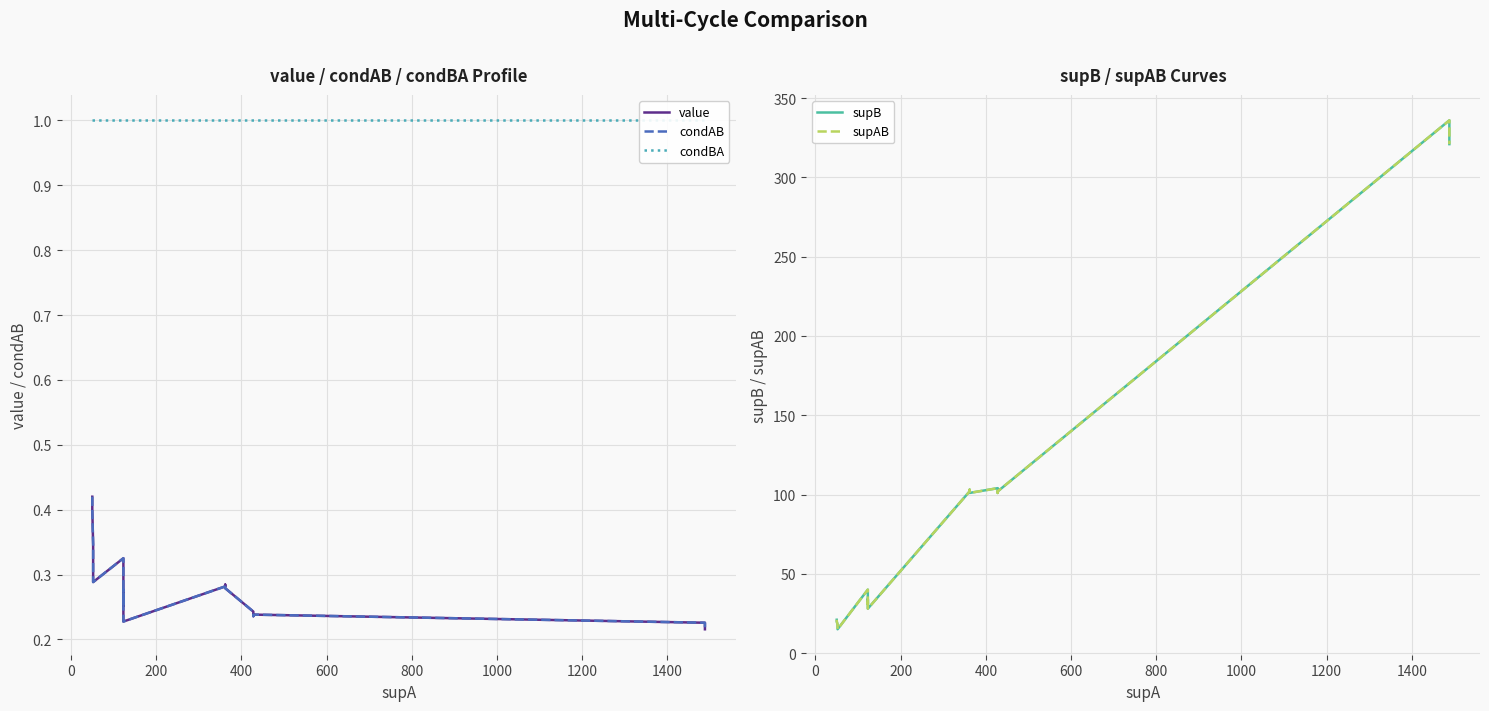

True or false: condAB and value intersect in this chart.

False